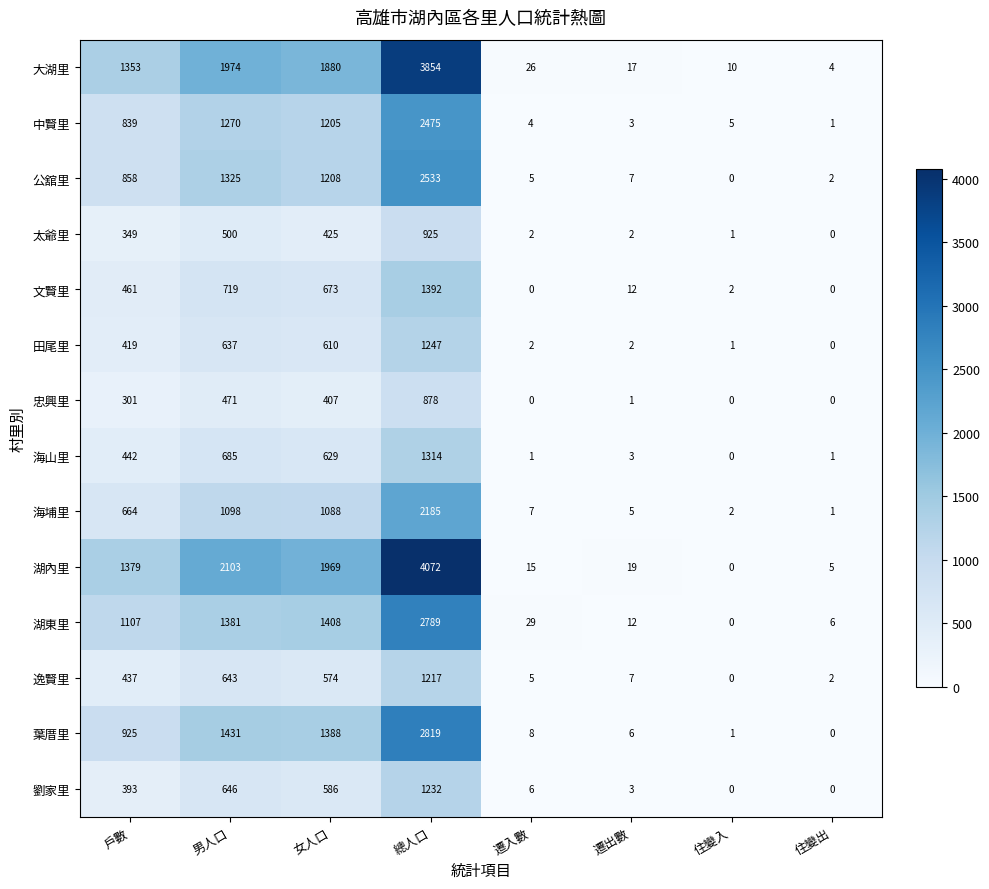

Which series has the largest total across all categories?

湖內里